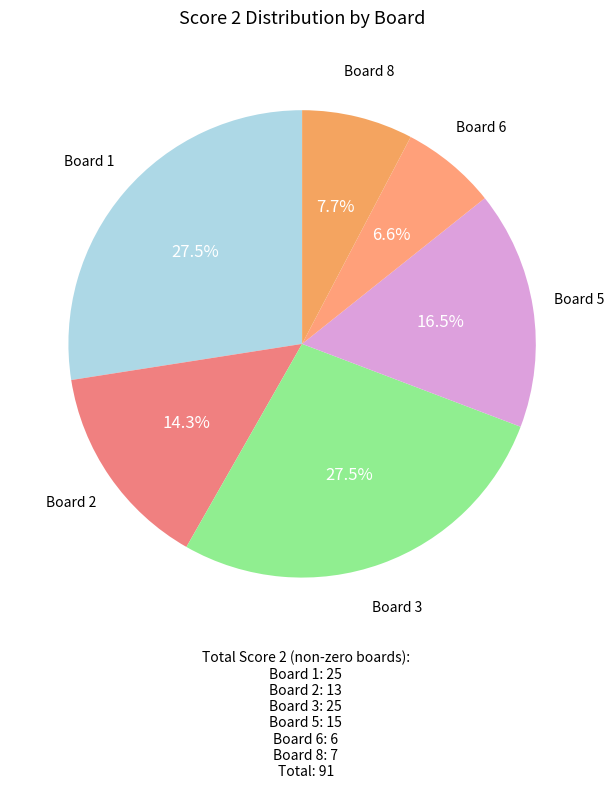

How many slices are in this pie chart?

6